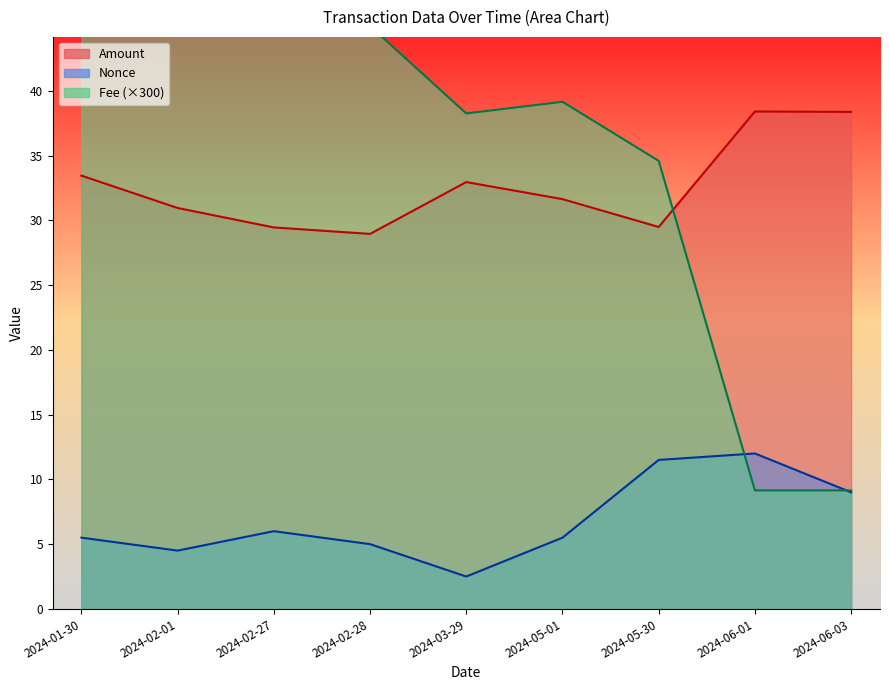

Which series has the widest spread of values?

Fee